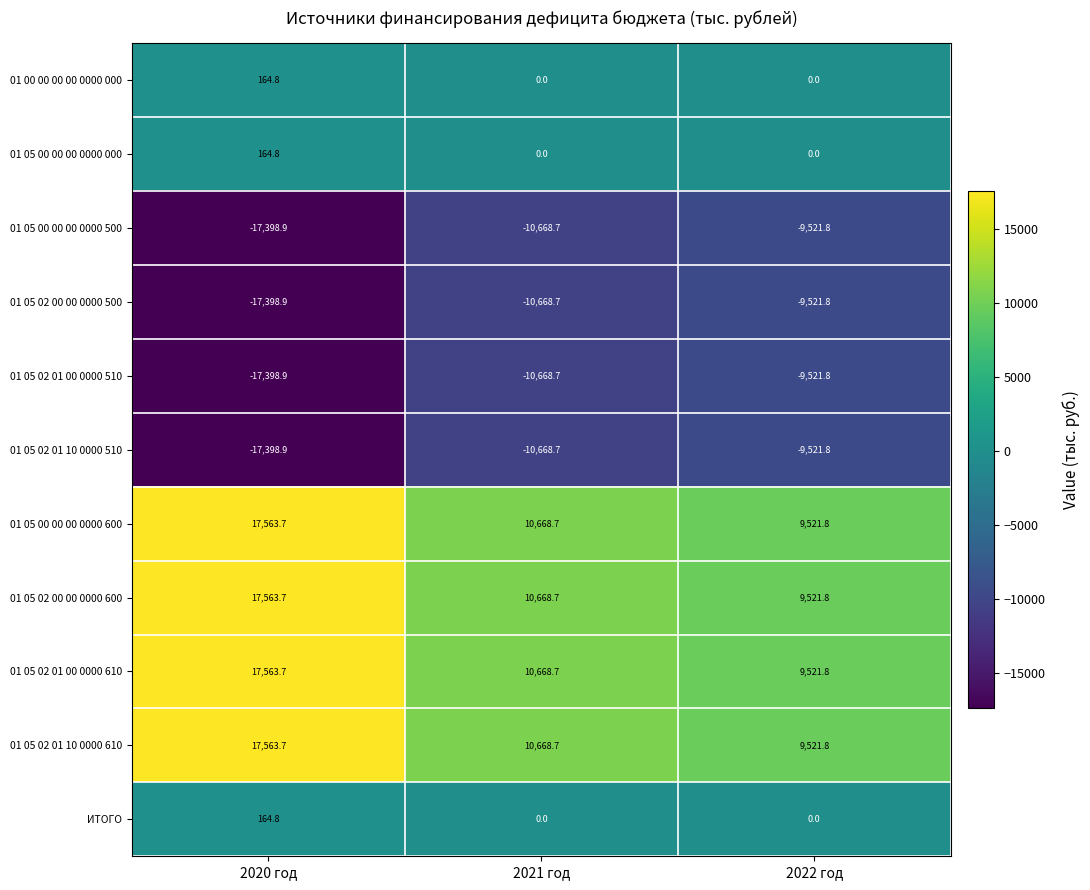

At how many categories does at least one series exceed 17148?

1